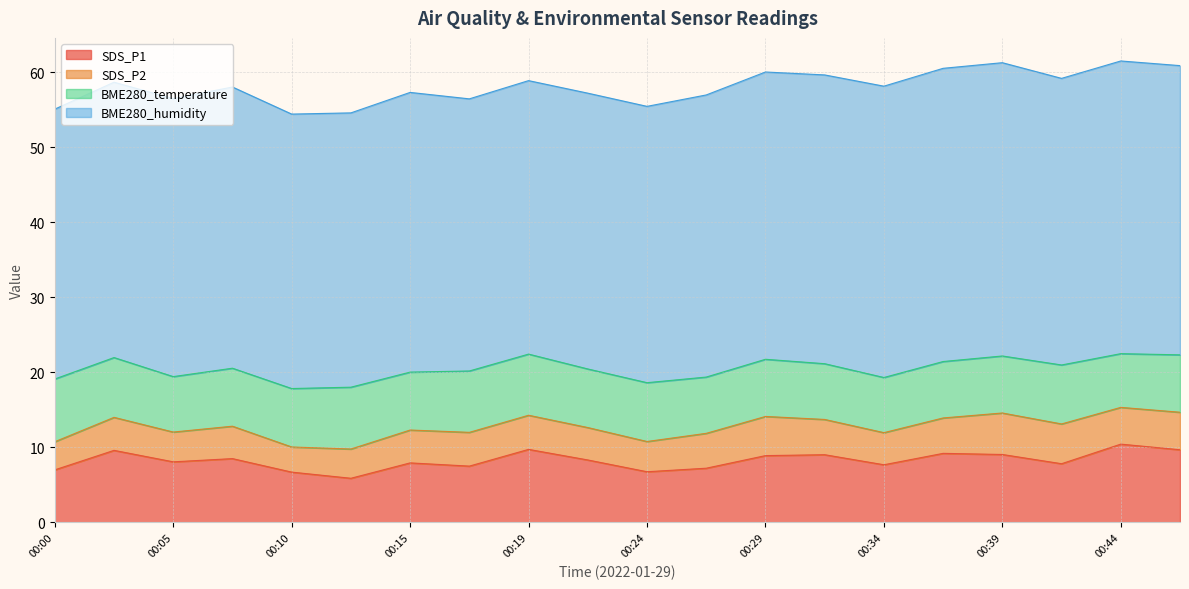

What is the sum of the SDS_P1 values at 00:24 and 00:44?

17.2